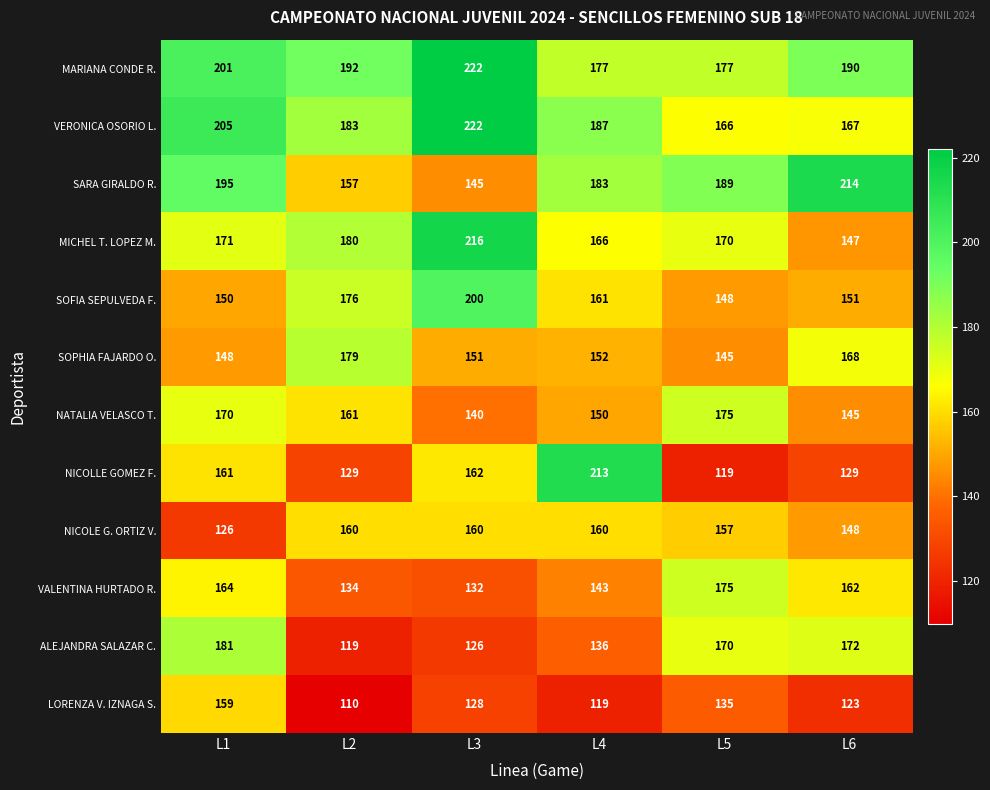

Which category has the highest value across all series?

L3